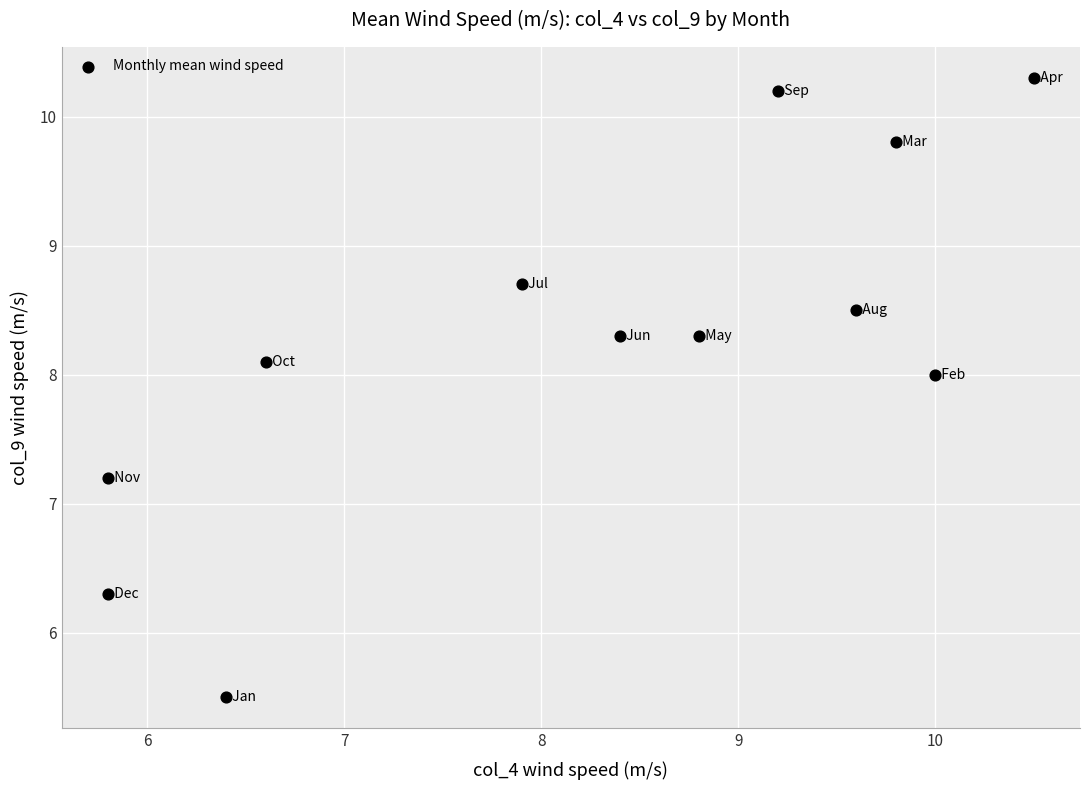

What is the range of Y values (max minus min)?

4.8